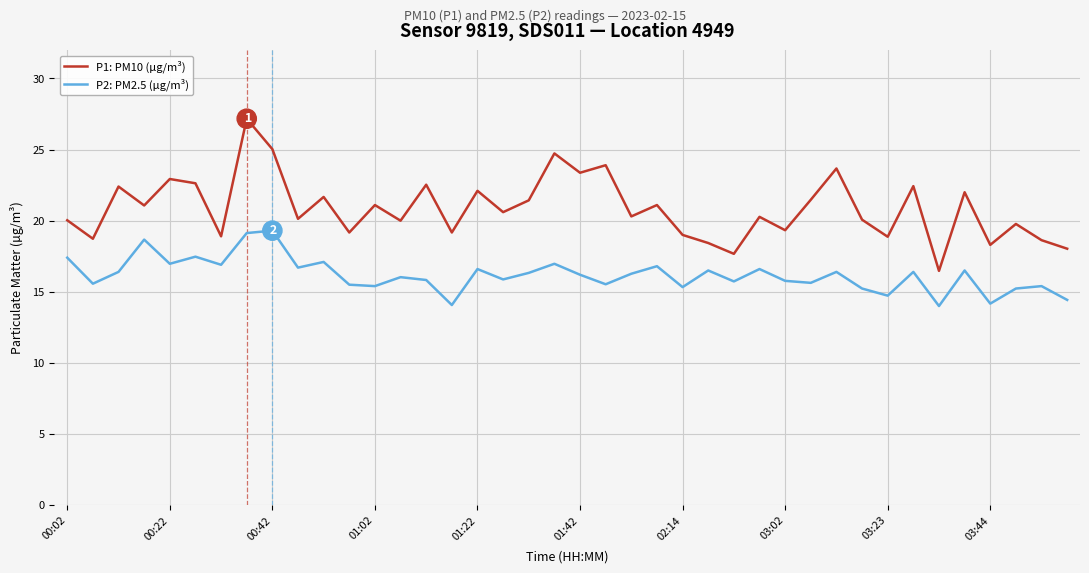

True or false: P2: PM2.5 (µg/m³) and P1: PM10 (µg/m³) intersect in this chart.

False